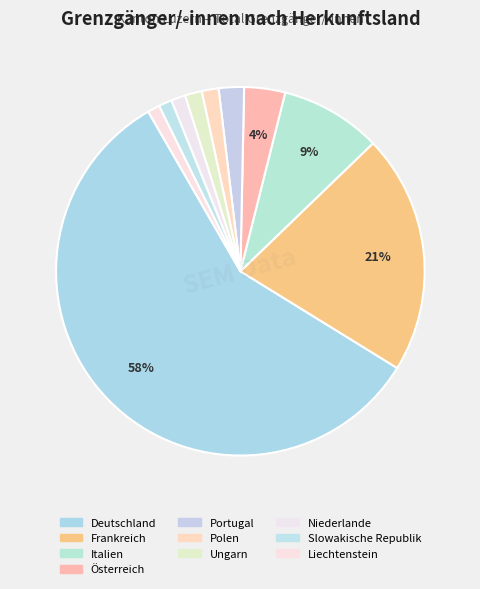

What is the smallest slice in the pie chart?

Liechtenstein